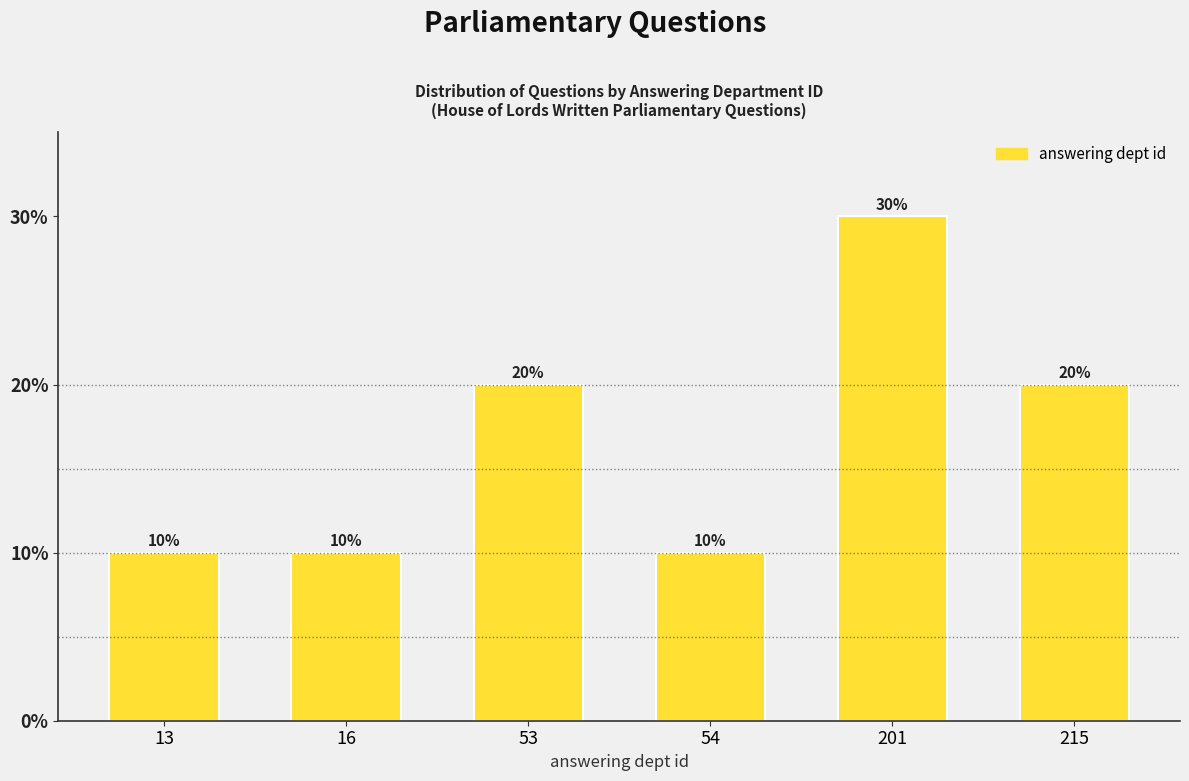

Reading left to right, extract all data points from this chart.

10	10	20	10	30	20